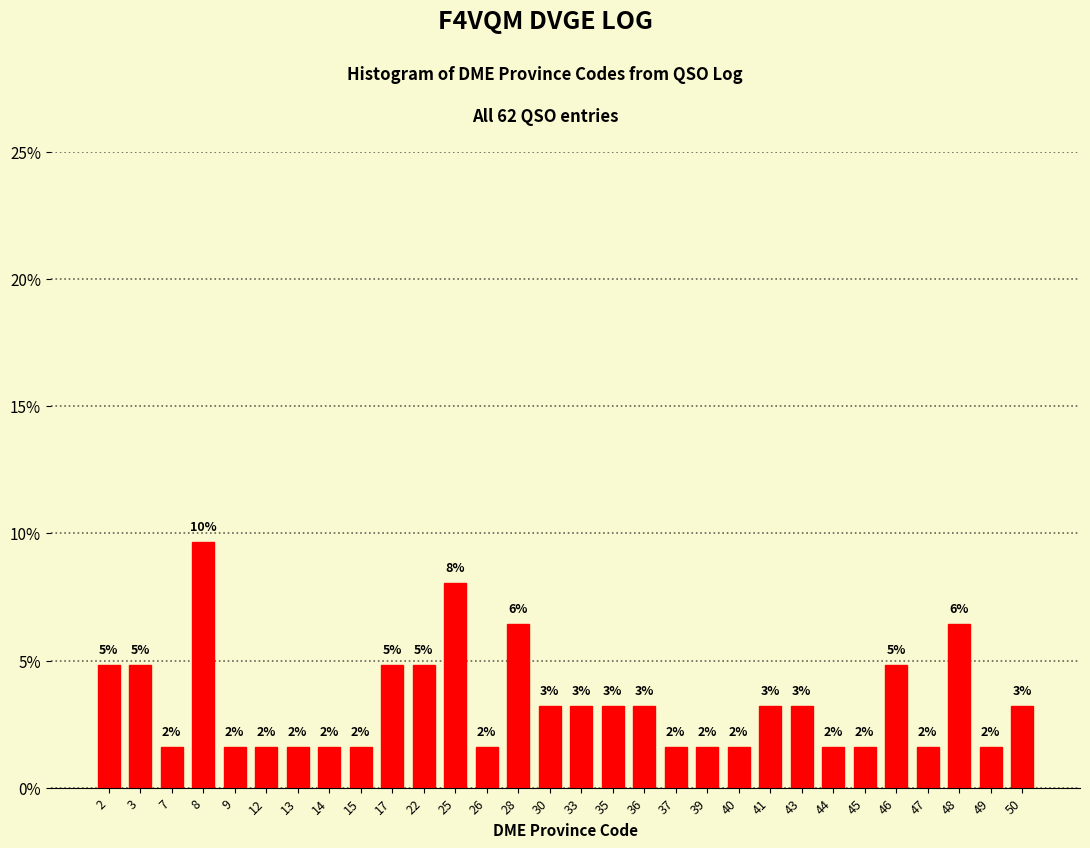

Are the bars horizontal?

No